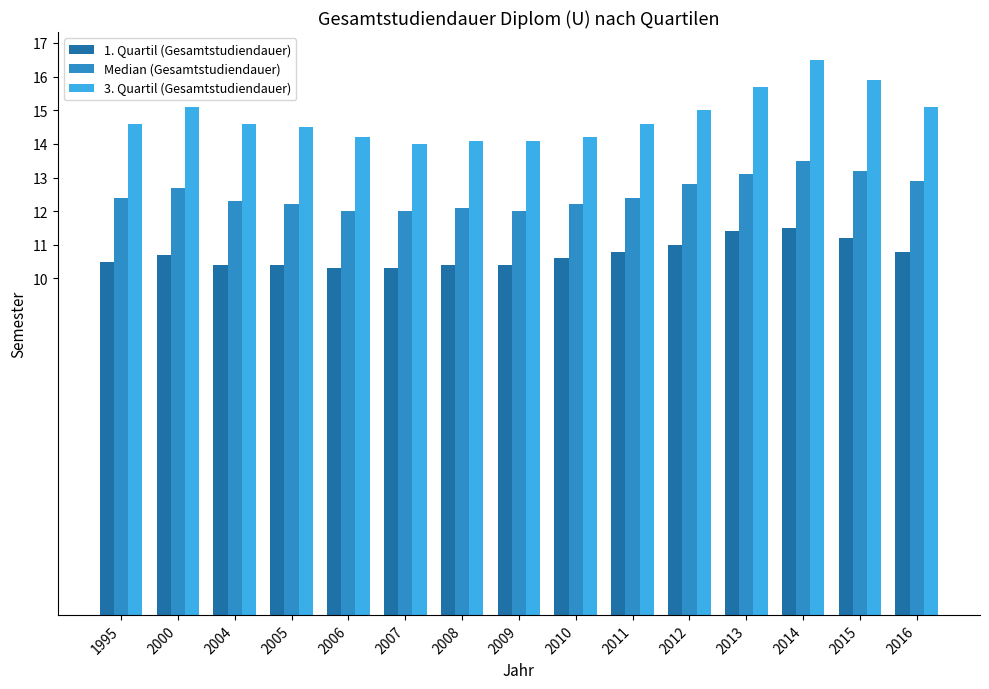

Reading left to right, what are all the values shown in this chart?

1. Quartil (Gesamtstudiendauer): 1995=10.5	2000=10.7	2004=10.4	2005=10.4	2006=10.3	2007=10.3	2008=10.4	2009=10.4	2010=10.6	2011=10.8	2012=11.0	2013=11.4	2014=11.5	2015=11.2	2016=10.8
Median (Gesamtstudiendauer): 1995=12.4	2000=12.7	2004=12.3	2005=12.2	2006=12.0	2007=12.0	2008=12.1	2009=12.0	2010=12.2	2011=12.4	2012=12.8	2013=13.1	2014=13.5	2015=13.2	2016=12.9
3. Quartil (Gesamtstudiendauer): 1995=14.6	2000=15.1	2004=14.6	2005=14.5	2006=14.2	2007=14.0	2008=14.1	2009=14.1	2010=14.2	2011=14.6	2012=15.0	2013=15.7	2014=16.5	2015=15.9	2016=15.1